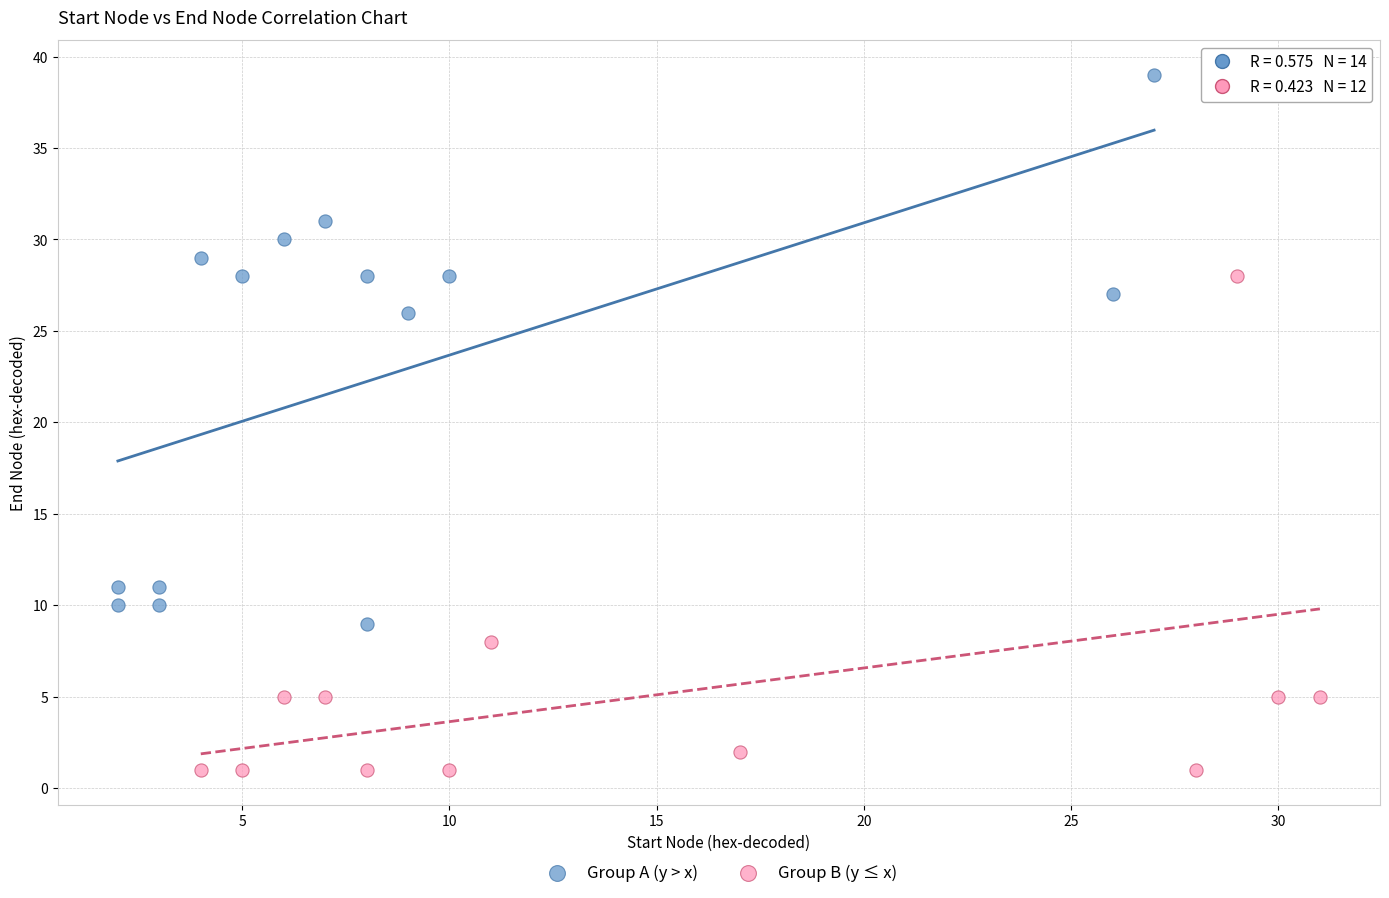

Which series reaches the maximum Y coordinate?

Group A (y > x)